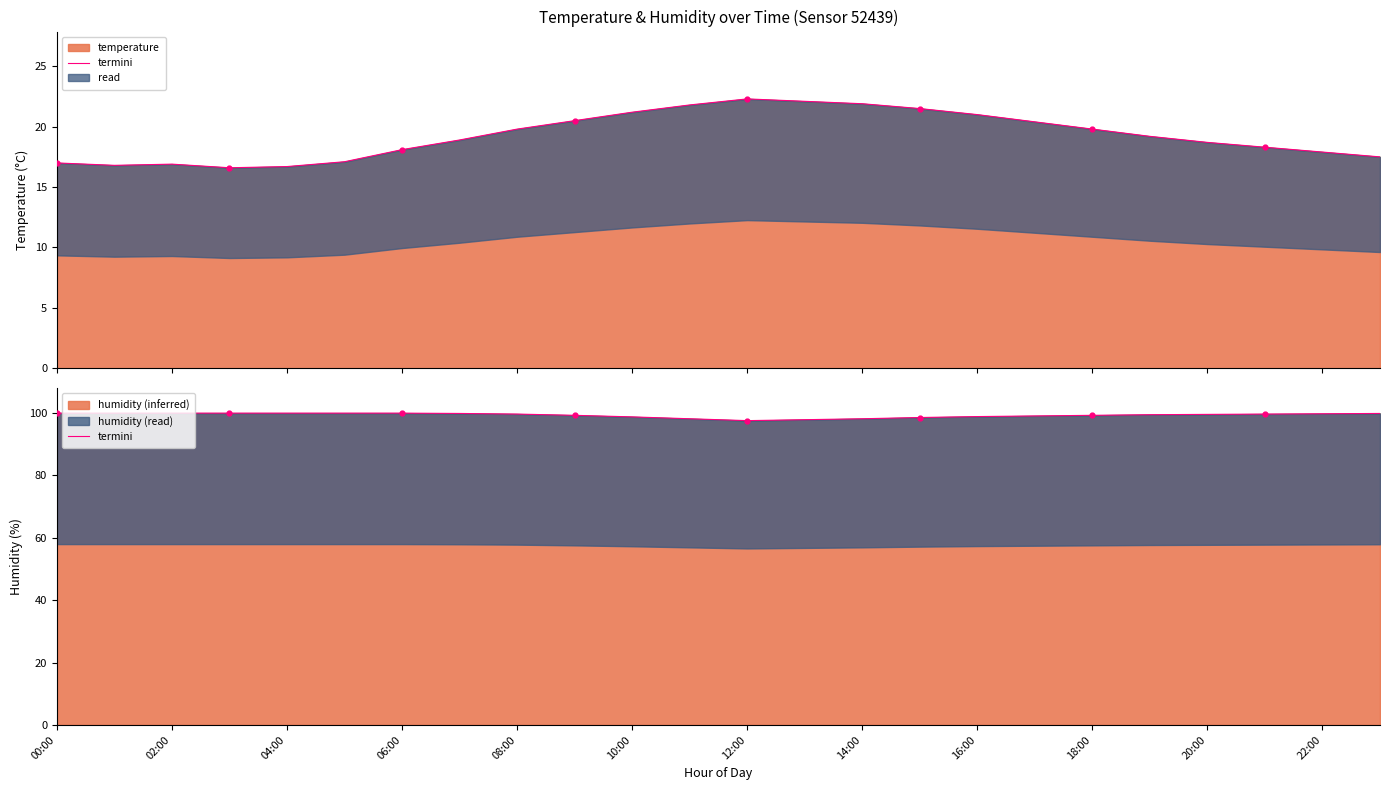

Approximately how many times larger is the value at 15 compared to 23?

1.0